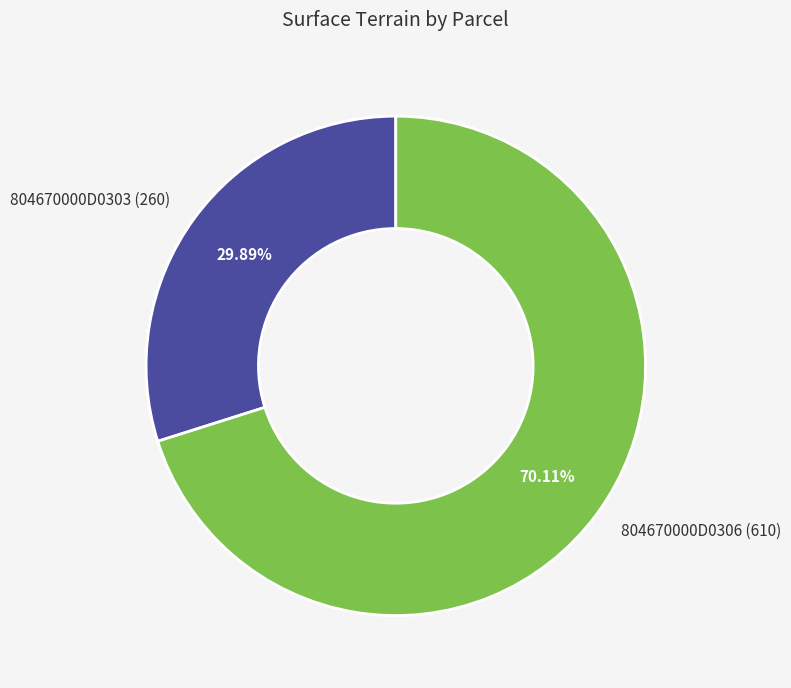

Between 804670000D0303 and 804670000D0306, which is larger?

804670000D0306